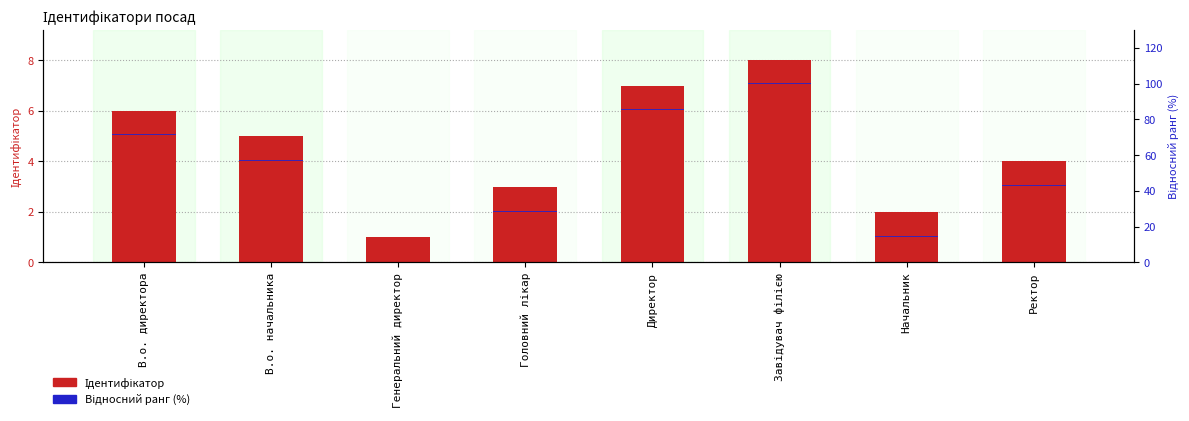

Rank the series by their maximum value, from lowest to highest.

Відносний ранг (%), Ідентифікатор